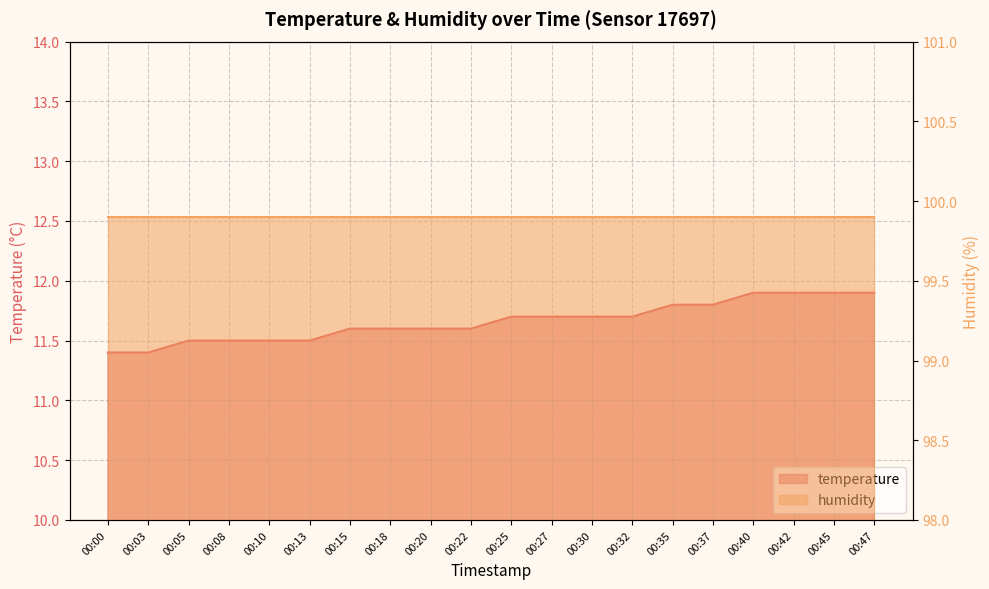

What is the difference between the maximum and minimum values?

0.5